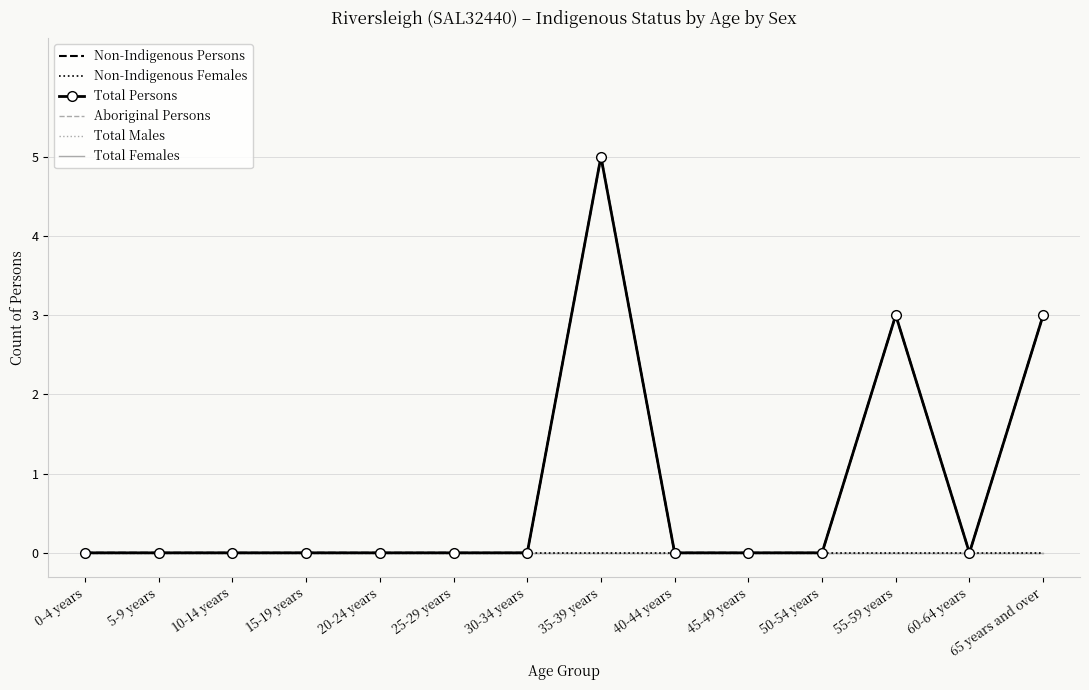

Between 55-59 years and 50-54 years, which is larger?

55-59 years